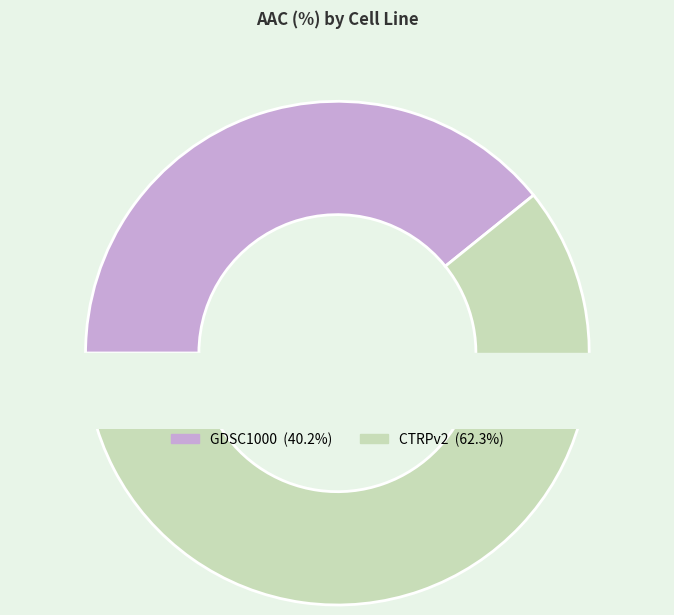

What is the ratio of the value at CTRPv2 to the value at GDSC1000?

1.6